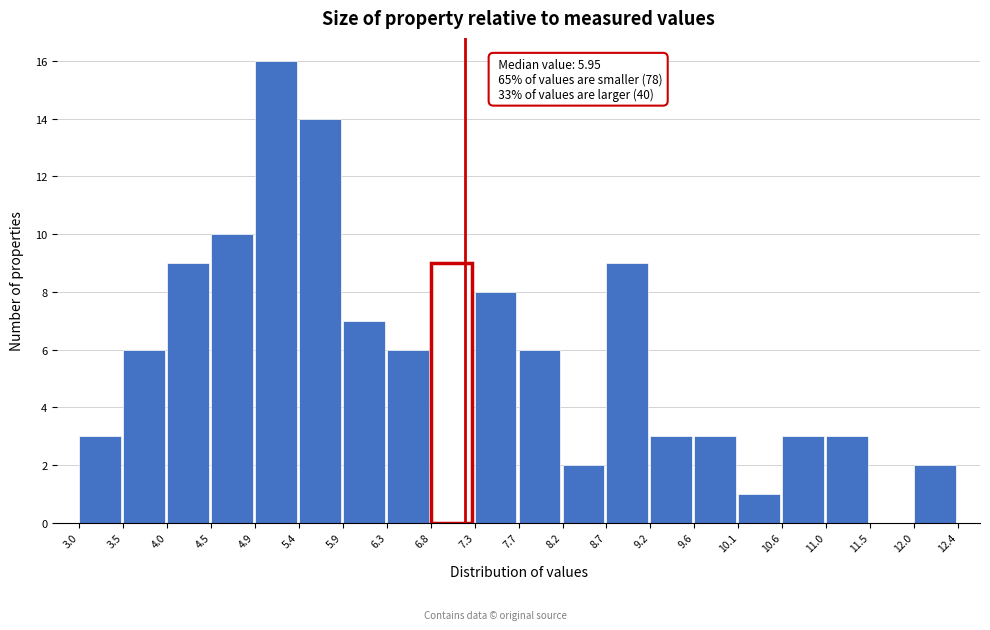

Which range on the x-axis has the tallest bar?

4.9 to 5.4